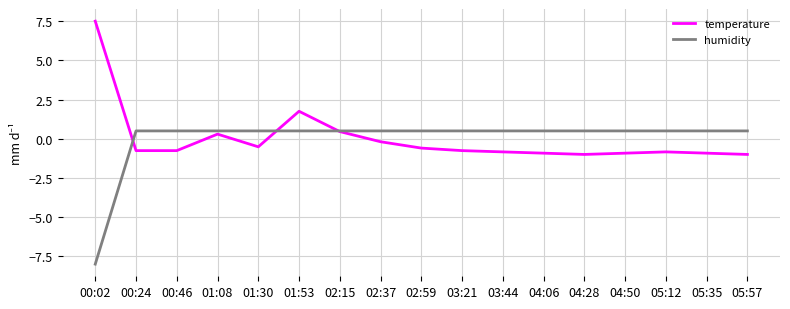

What is the greatest value displayed?

7.5